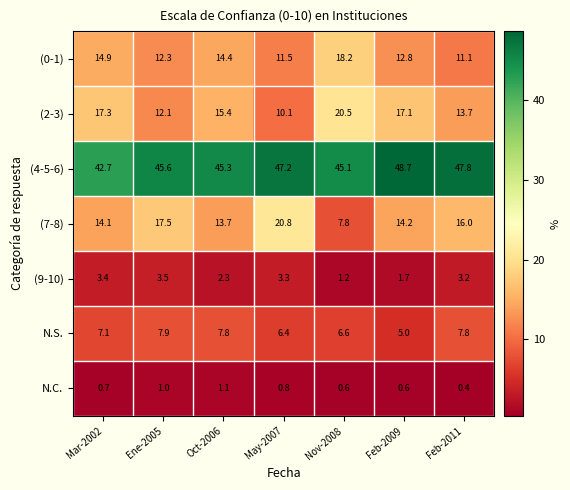

What is the maximum value shown in the chart?

48.7